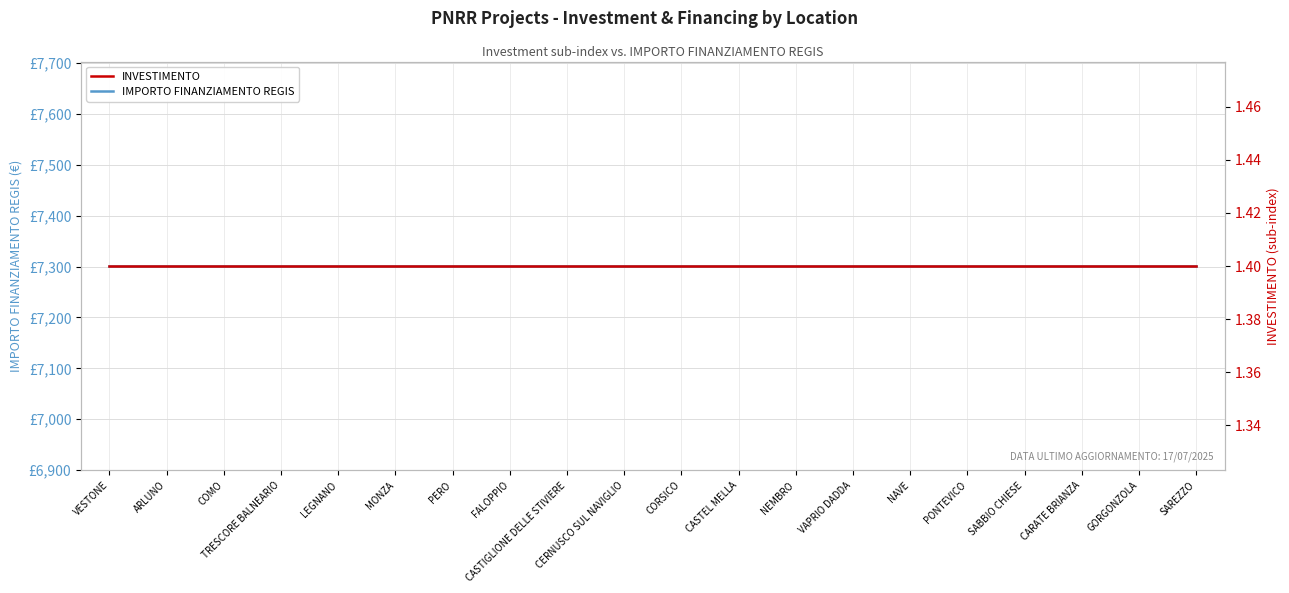

True or false: IMPORTO FINANZIAMENTO REGIS and INVESTIMENTO cross at least once.

False